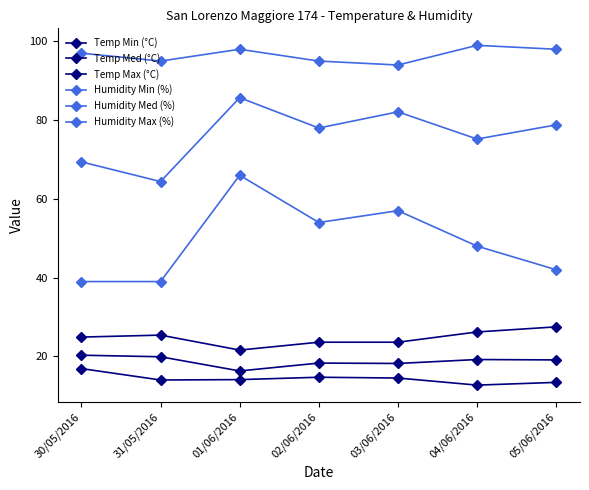

Rank the series by their maximum value, from lowest to highest.

Temp Min (°C), Temp Med (°C), Temp Max (°C), Humidity Min (%), Humidity Med (%), Humidity Max (%)